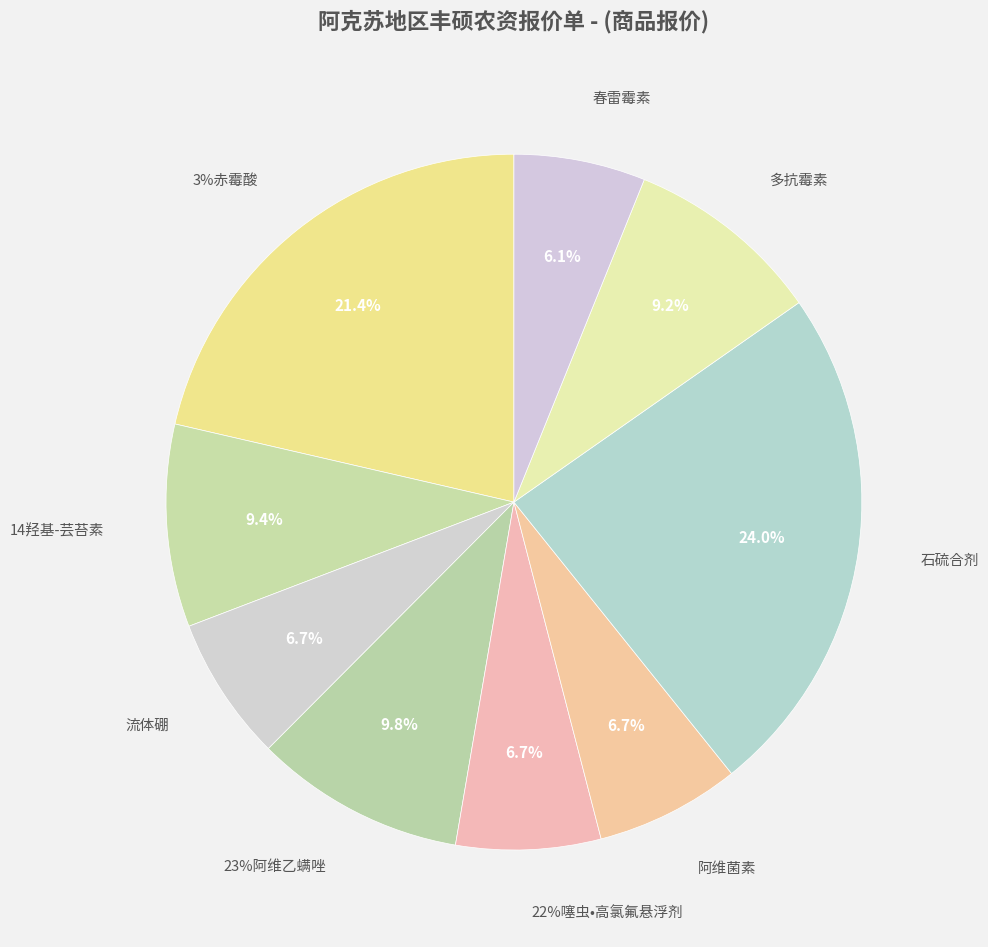

What is the smallest slice in the pie chart?

春雷霉素